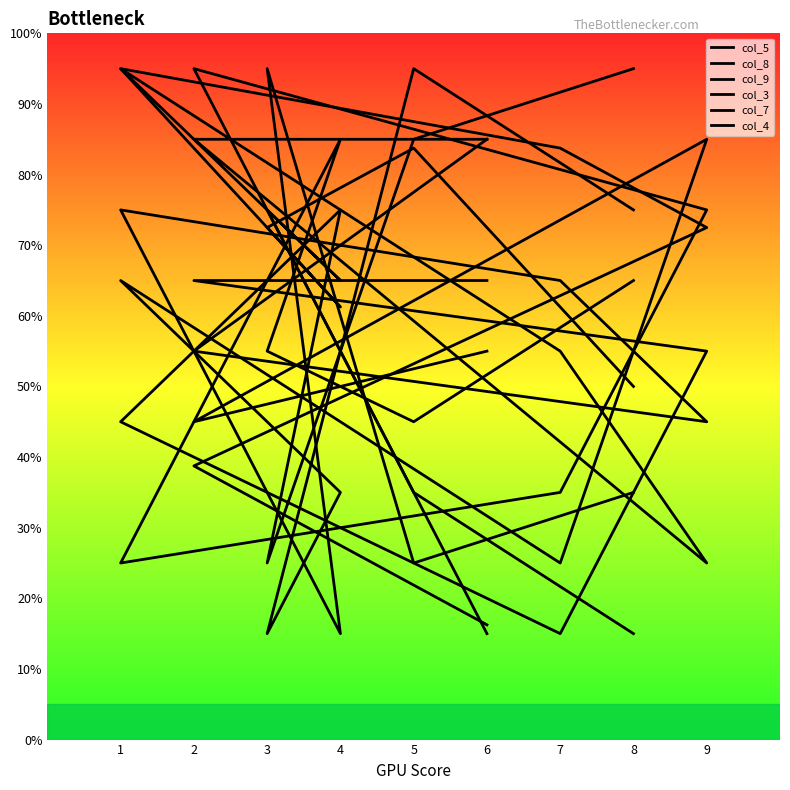

True or false: col_4 and col_5 intersect in this chart.

True